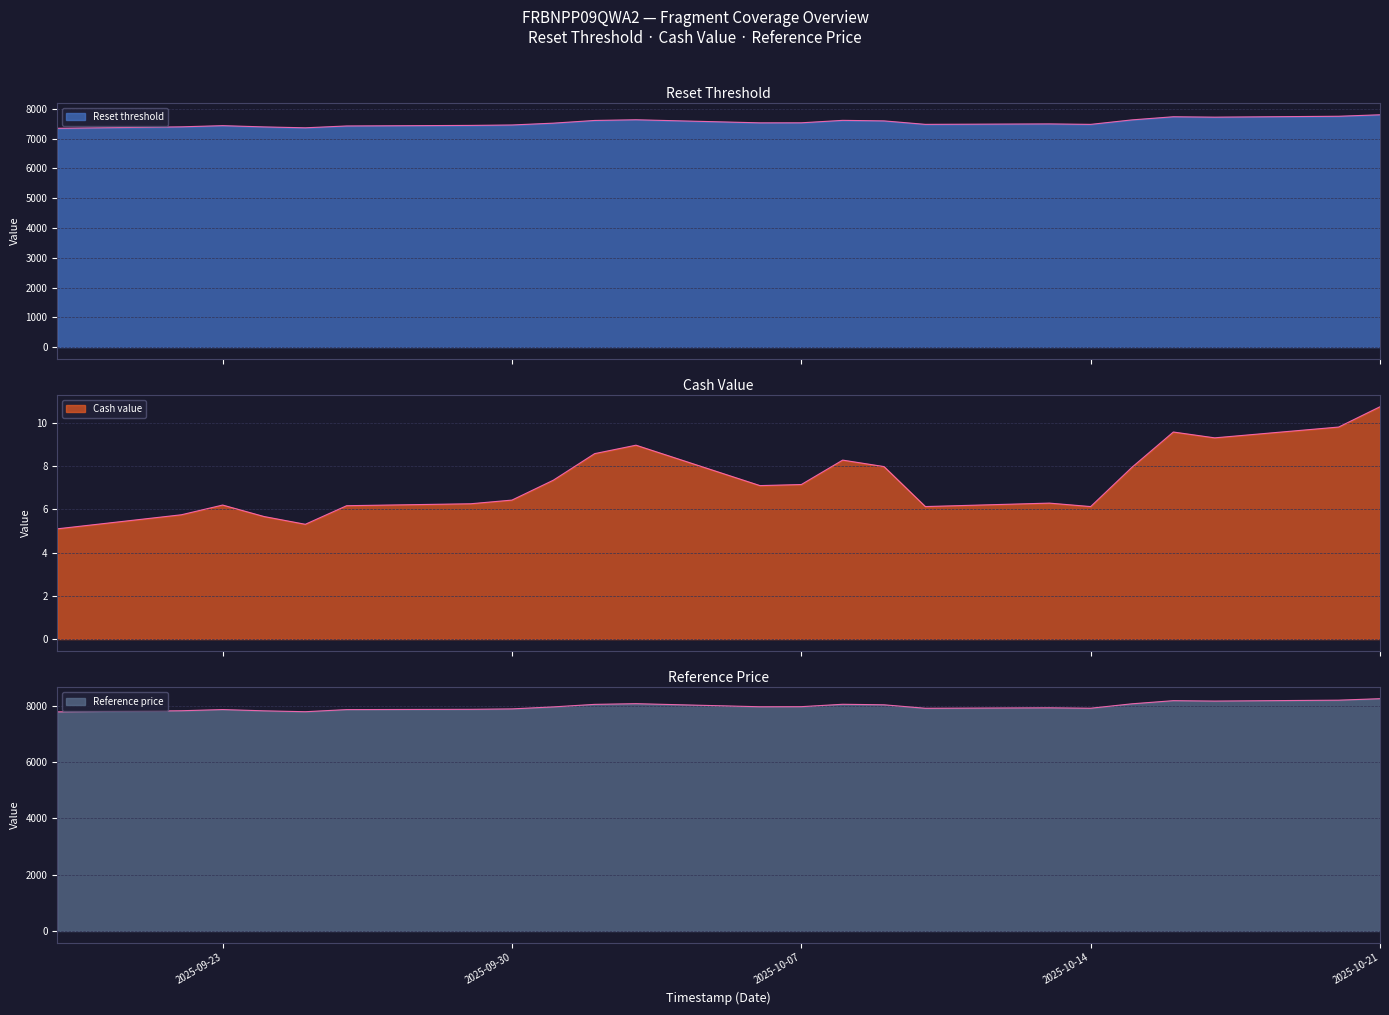

True or false: Reference price and Cash value cross at least once.

False